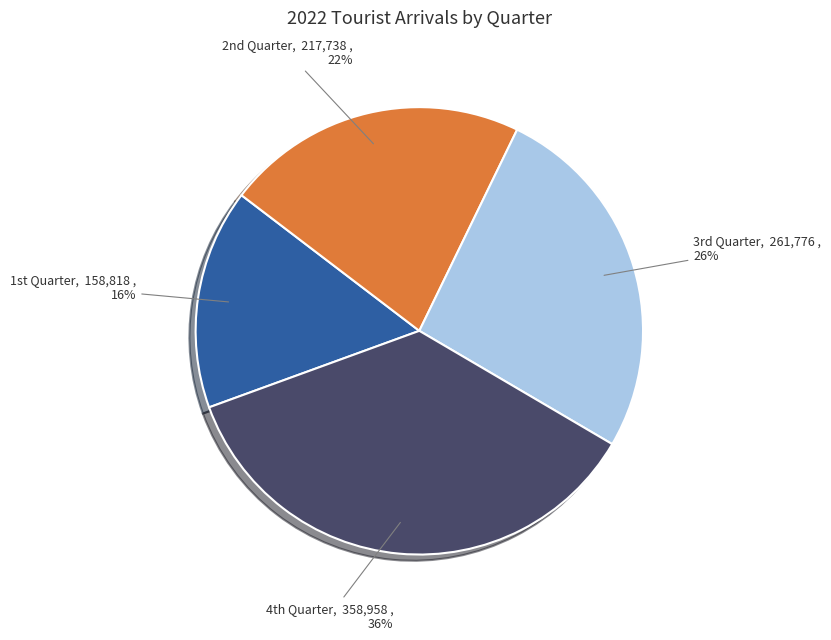

Rank the categories by value from lowest to highest.

1st Quarter, 2nd Quarter, 3rd Quarter, 4th Quarter